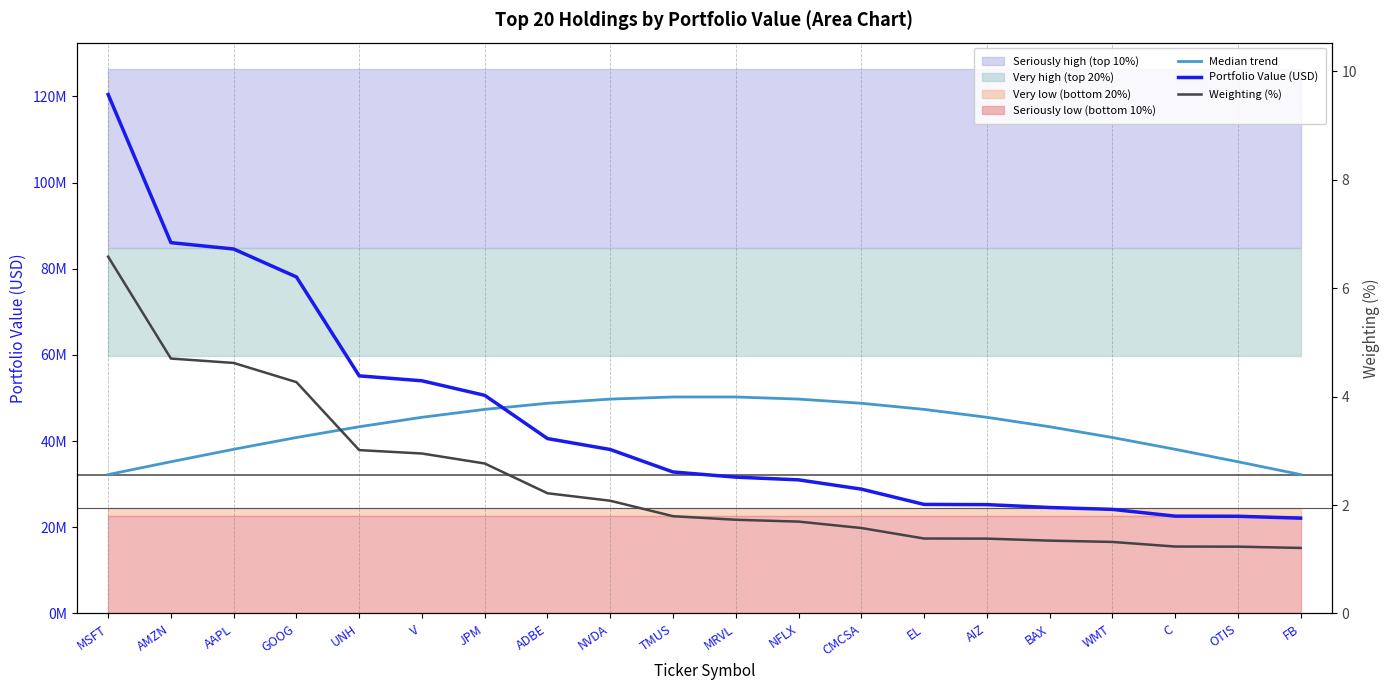

Is it true that Weighting (%) equals 1.8 at TMUS?

True